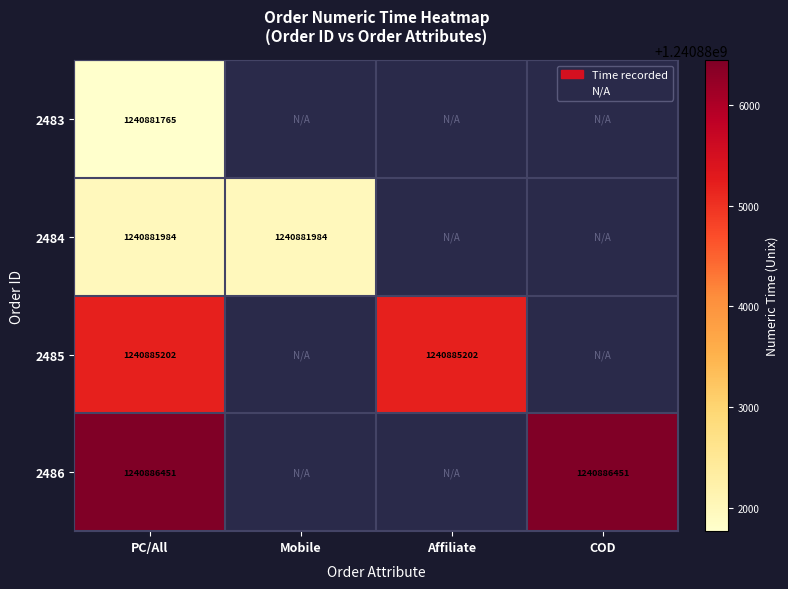

At PC/All, list the series in order from smallest to largest.

2483, 2484, 2485, 2486